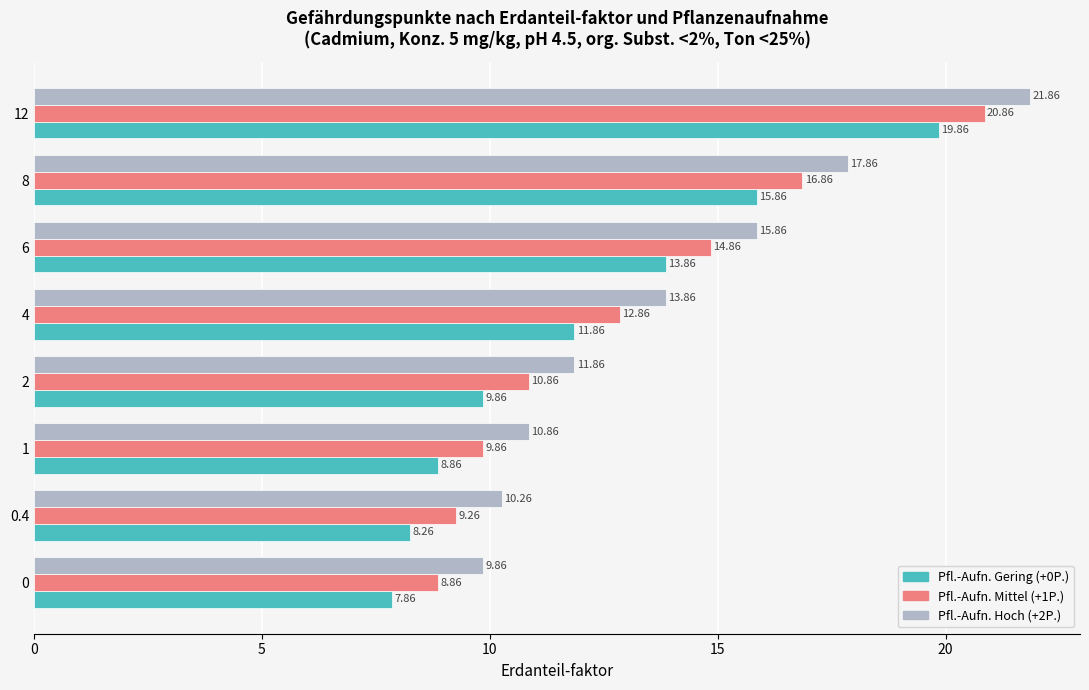

How many values in the Pfl.-Aufn. Hoch (+2P.) series are below 13?

4